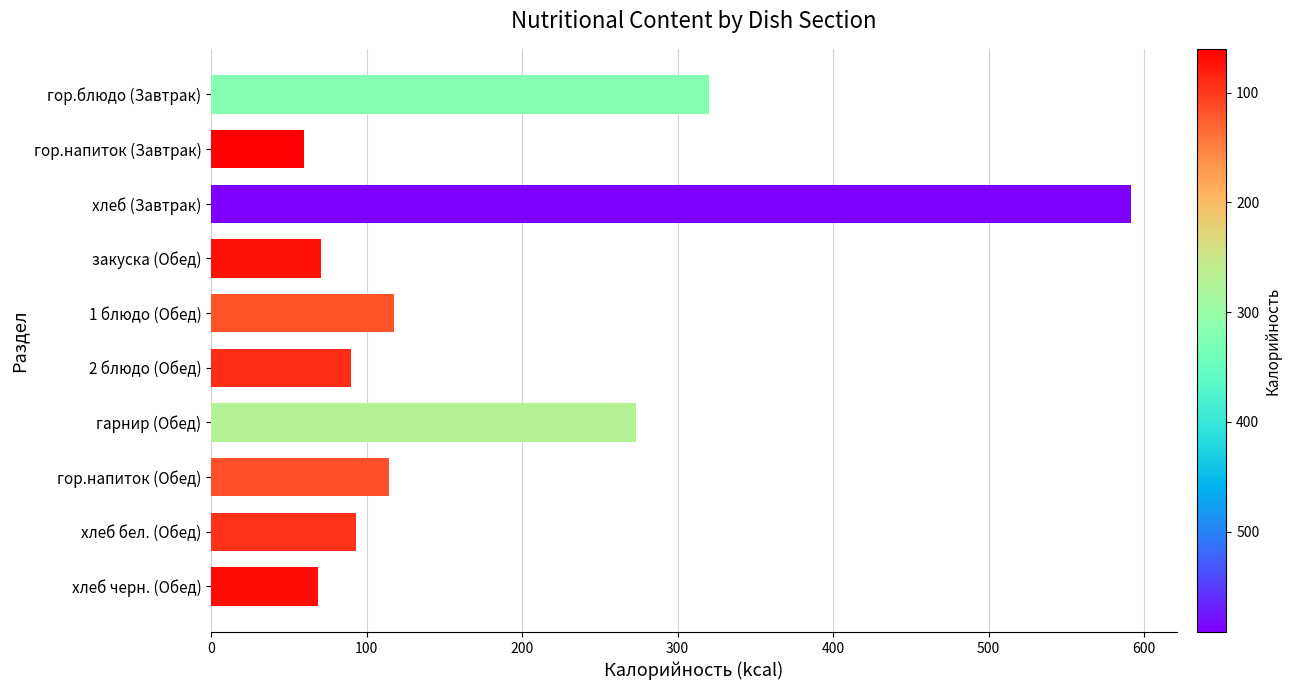

Are the bars horizontal?

Yes